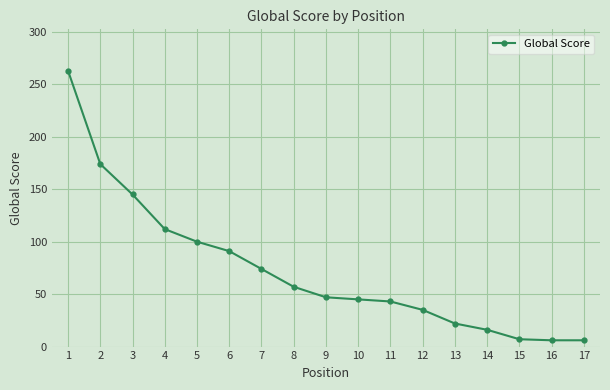

Where is the data nearest to the value 134?

3